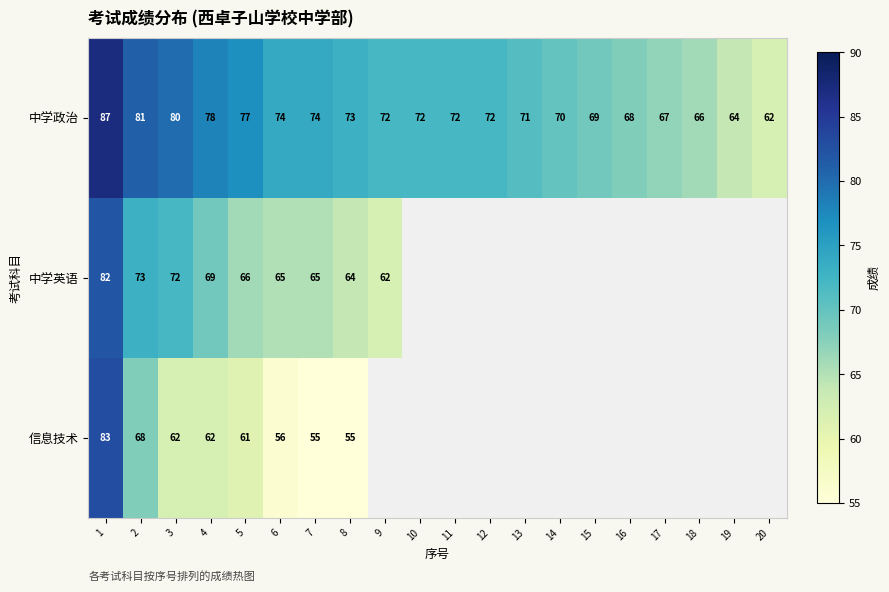

What is the total value across all series at 16?

68